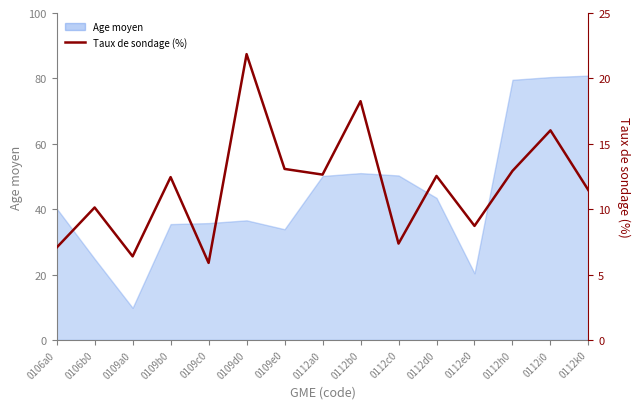

Does the chart display data point markers on the line(s)?

No